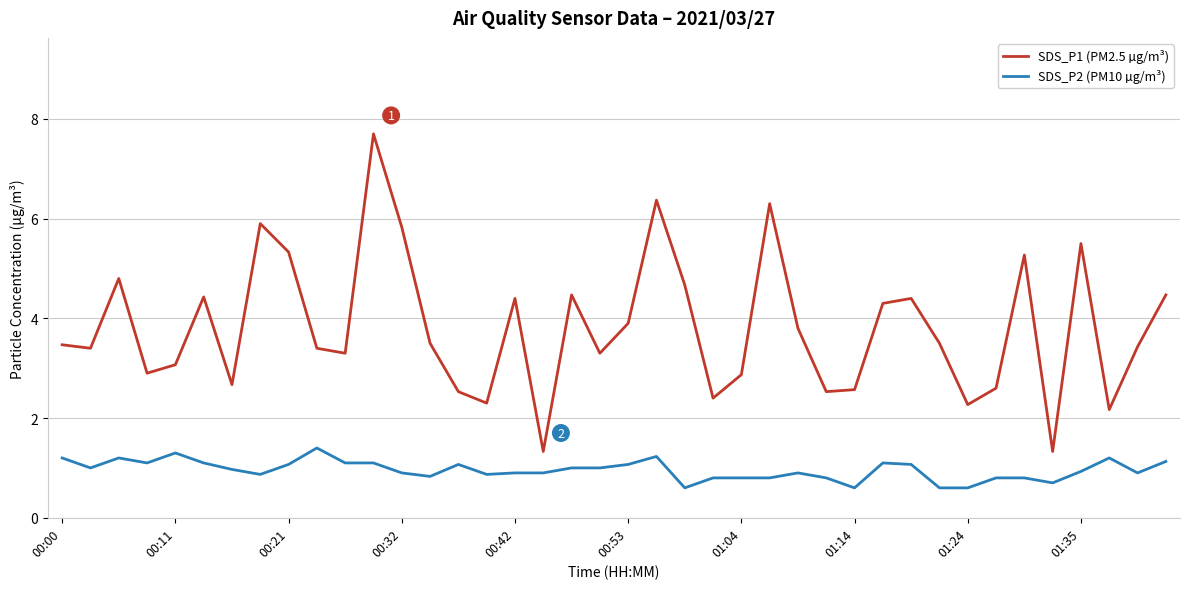

What is the sum of all SDS_P1 (PM2.5 µg/m³) values?

152.7